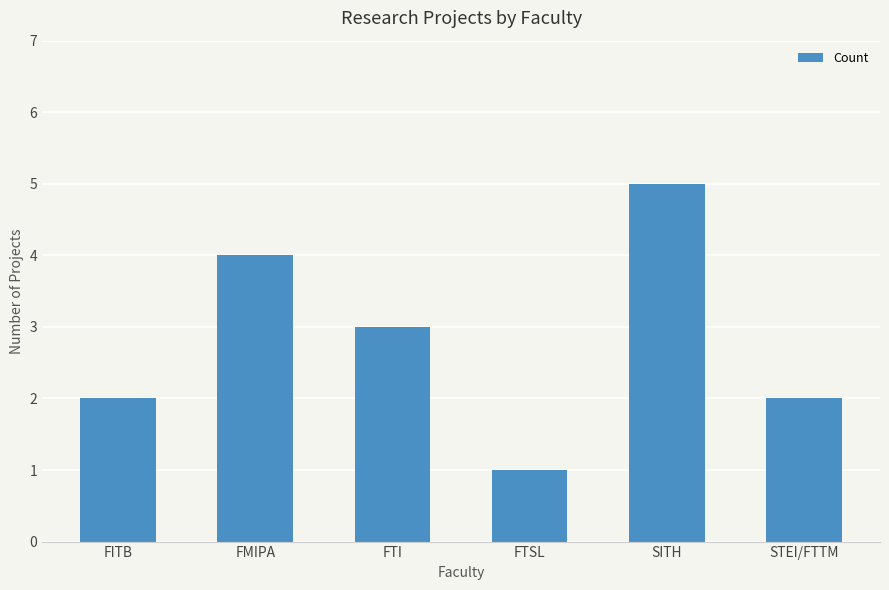

How many data points does each series have?

6